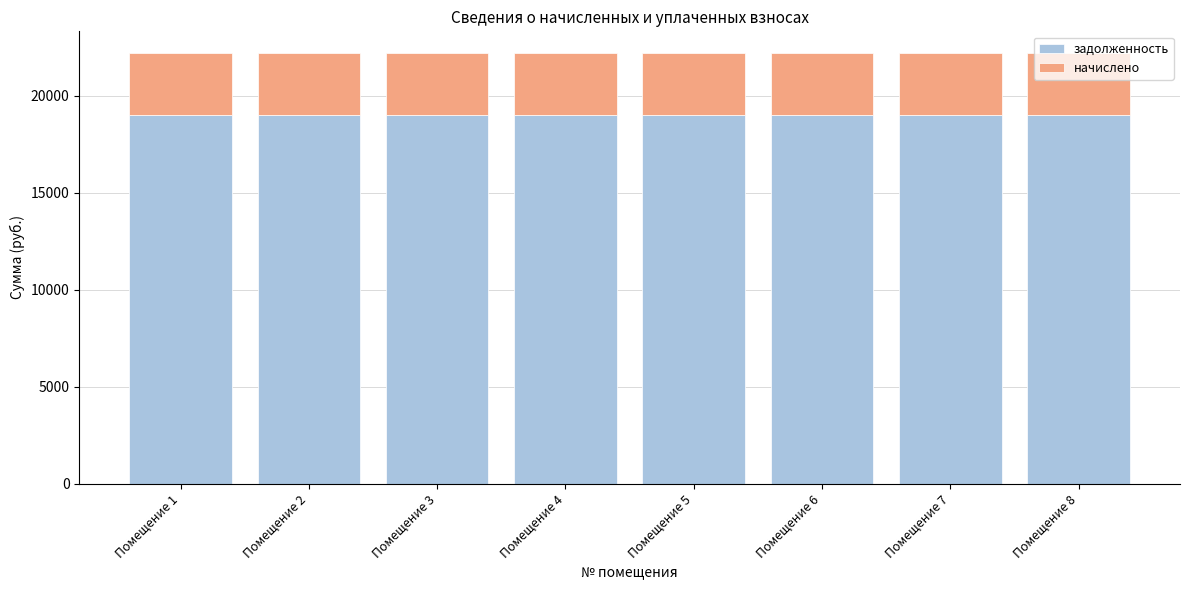

The value of задолженность at Помещение 8 is 19008.0. True or false?

True